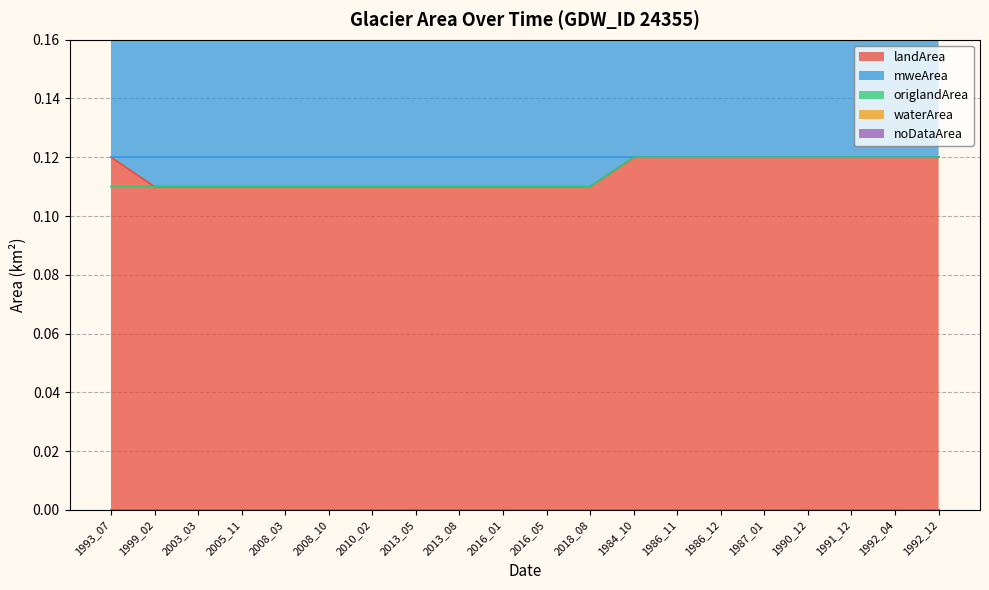

What is the label of the 4th point from the left?

2005_11